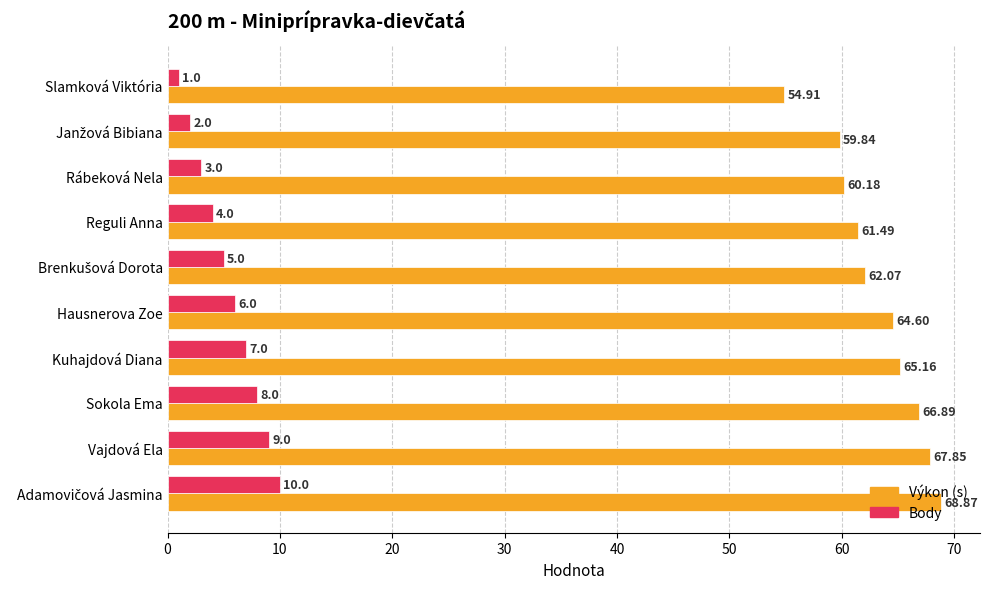

What are all the series names shown in the legend?

Výkon (s), Body